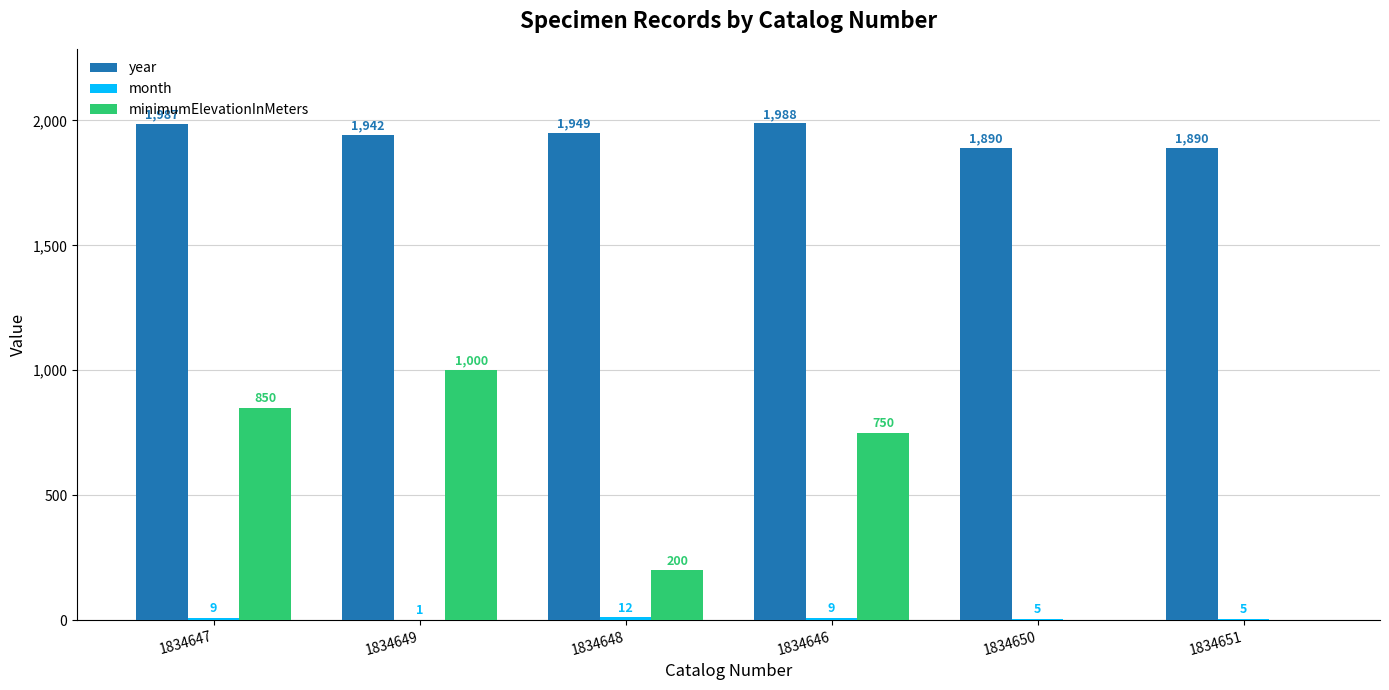

Which series has the largest total across all categories?

year